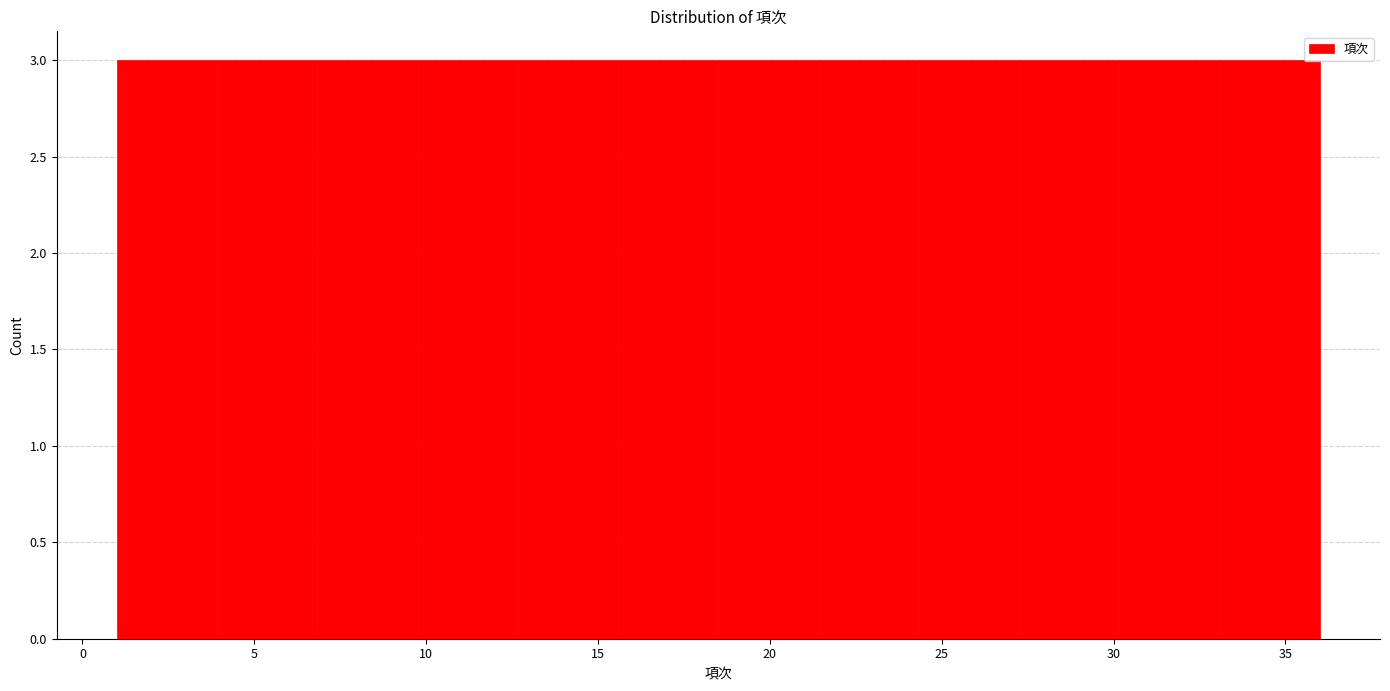

How tall is the bar that spans 21.5 to 24.5 on the x-axis? Neither the bar edges nor the heights are printed on the chart, so give them approximately, as read against the axes.

3